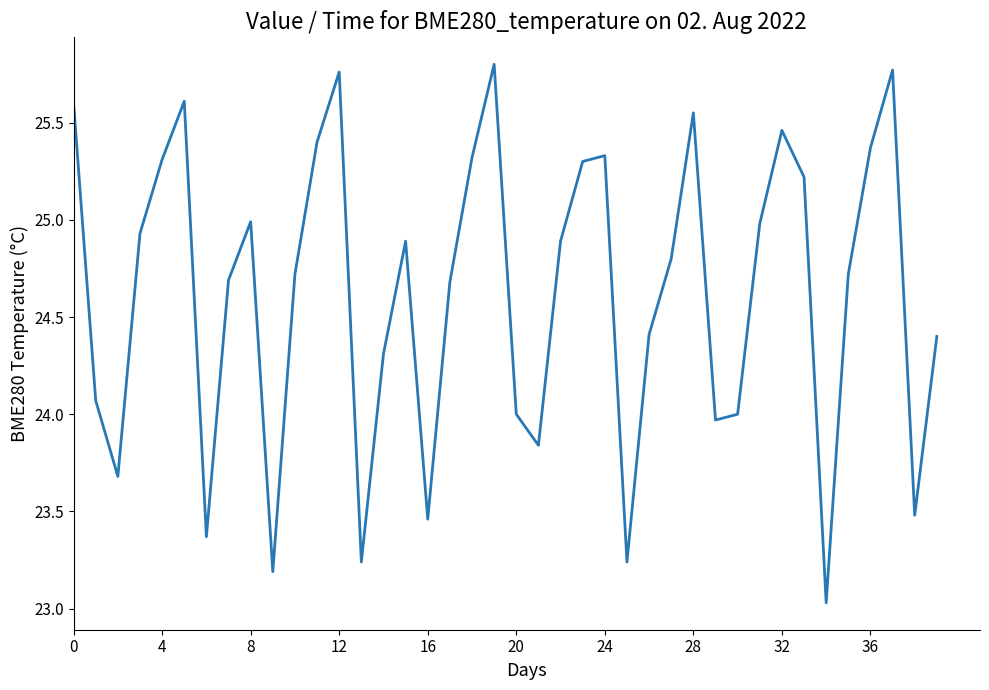

What is the difference between the maximum and minimum values?

2.8